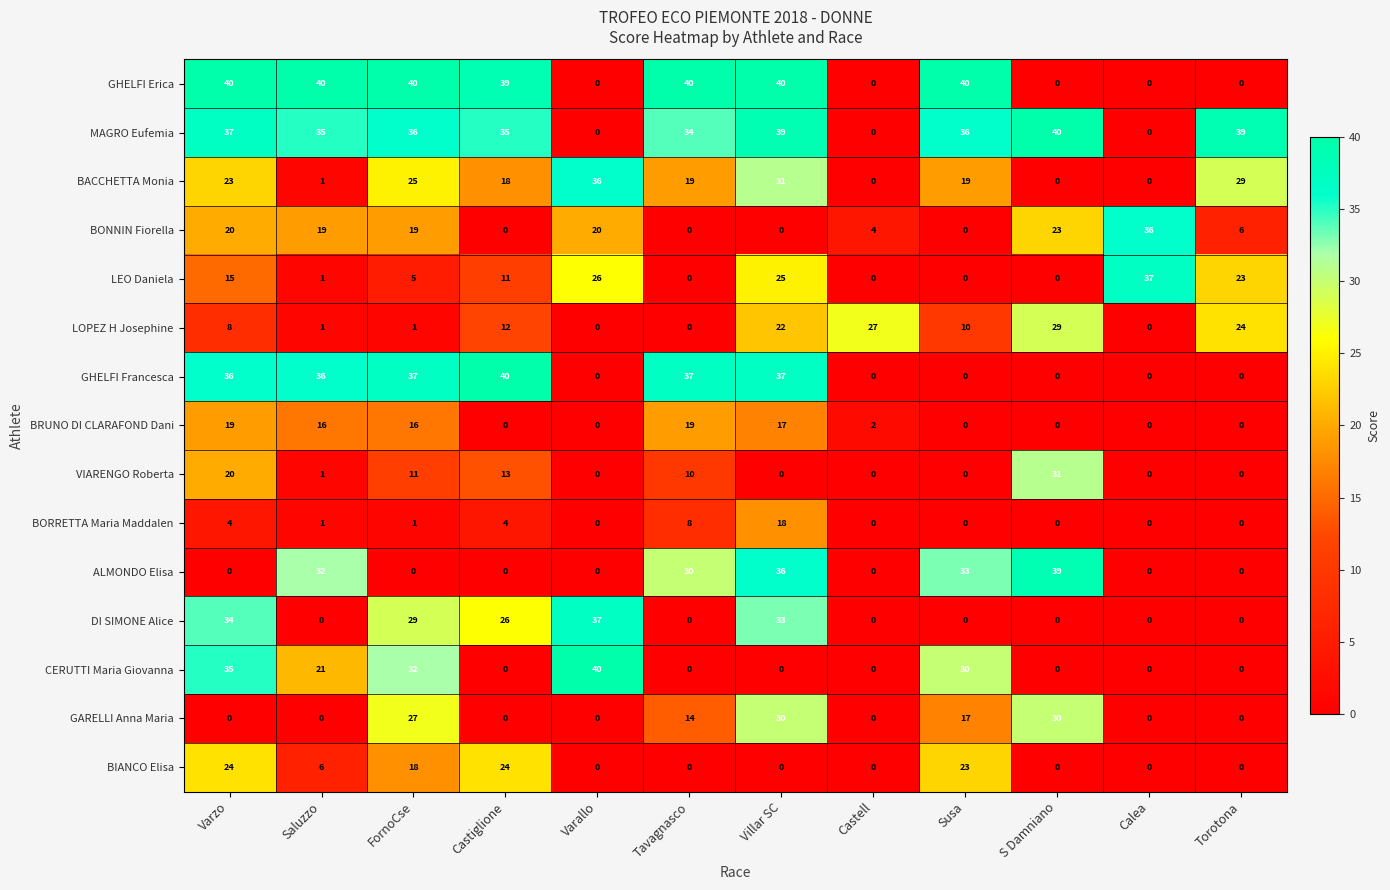

What is the difference between the maximum and minimum values in the CERUTTI Maria Giovanna series?

40